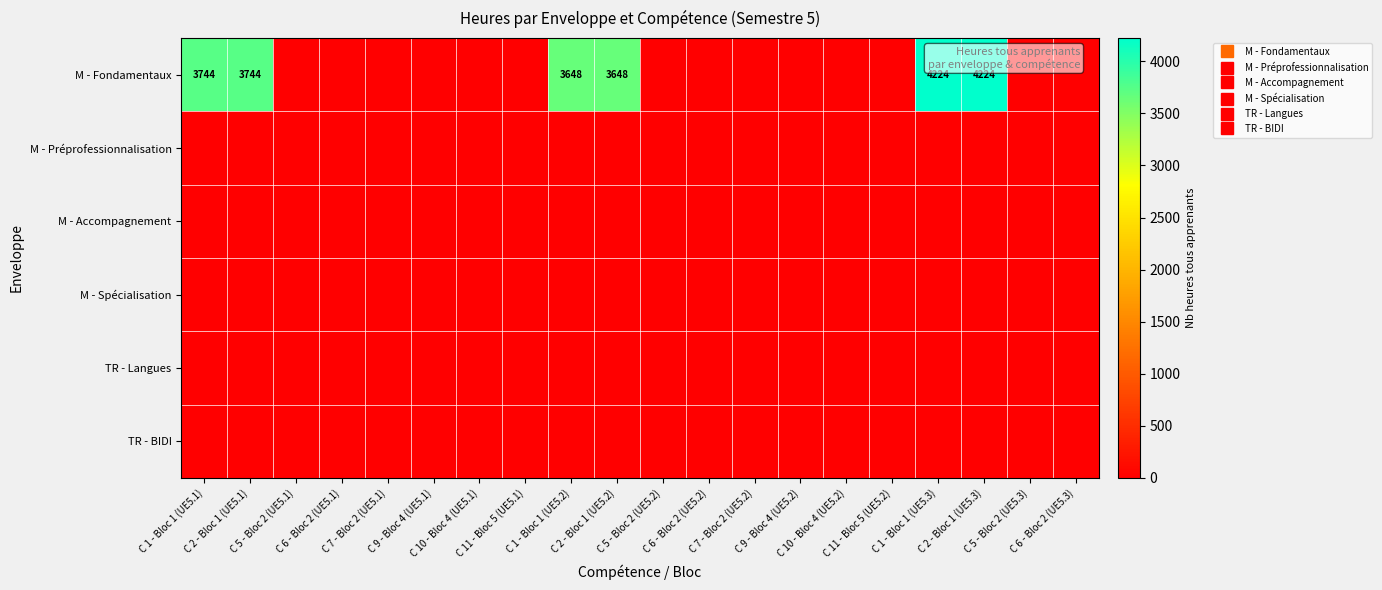

The value of TR - Langues at C 6 - Bloc 2 (UE5.2) is 0. True or false?

True